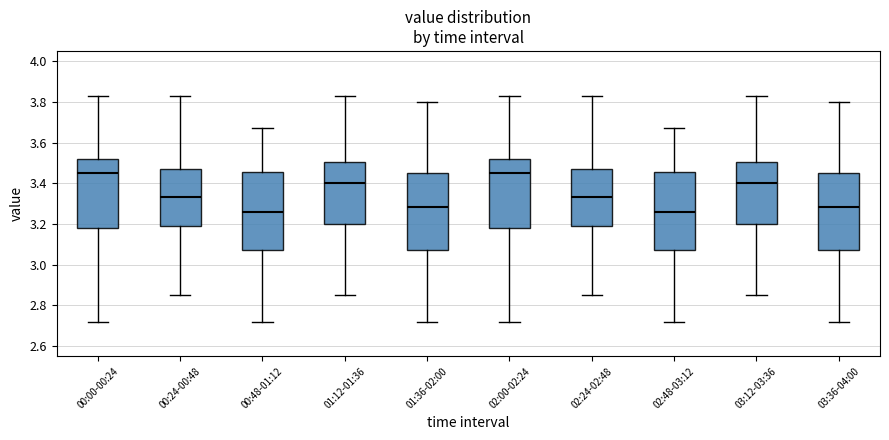

Reading left to right, transcribe this box plot: for each box, give where its median line is, the range the box spans, and where its two whiskers end, as read against the y-axis. The values are not printed on the chart, so give them approximately, as read against the axis.

00:00-00:24: median 3.46, box 3.18 to 3.52, whiskers 2.72 to 3.84
00:24-00:48: median 3.34, box 3.18 to 3.48, whiskers 2.86 to 3.84
00:48-01:12: median 3.26, box 3.08 to 3.46, whiskers 2.72 to 3.68
01:12-01:36: median 3.40, box 3.20 to 3.50, whiskers 2.86 to 3.84
01:36-02:00: median 3.28, box 3.08 to 3.46, whiskers 2.72 to 3.80
02:00-02:24: median 3.46, box 3.18 to 3.52, whiskers 2.72 to 3.84
02:24-02:48: median 3.34, box 3.18 to 3.48, whiskers 2.86 to 3.84
02:48-03:12: median 3.26, box 3.08 to 3.46, whiskers 2.72 to 3.68
03:12-03:36: median 3.40, box 3.20 to 3.50, whiskers 2.86 to 3.84
03:36-04:00: median 3.28, box 3.08 to 3.46, whiskers 2.72 to 3.80